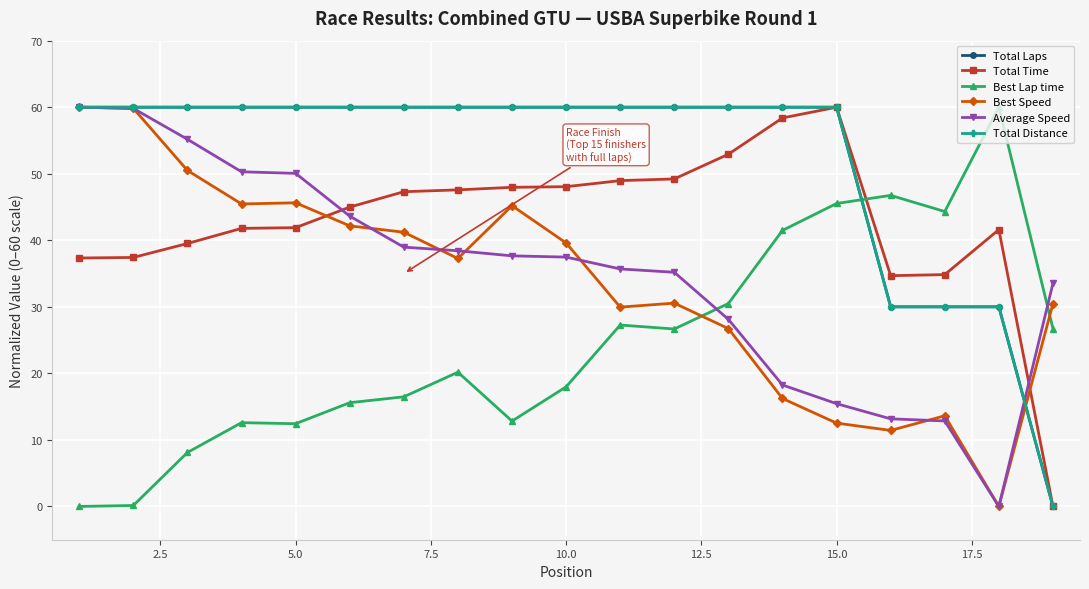

List the series in order of their peak value, highest first.

Total Laps, Total Time, Best Lap time, Best Speed, Average Speed, Total Distance